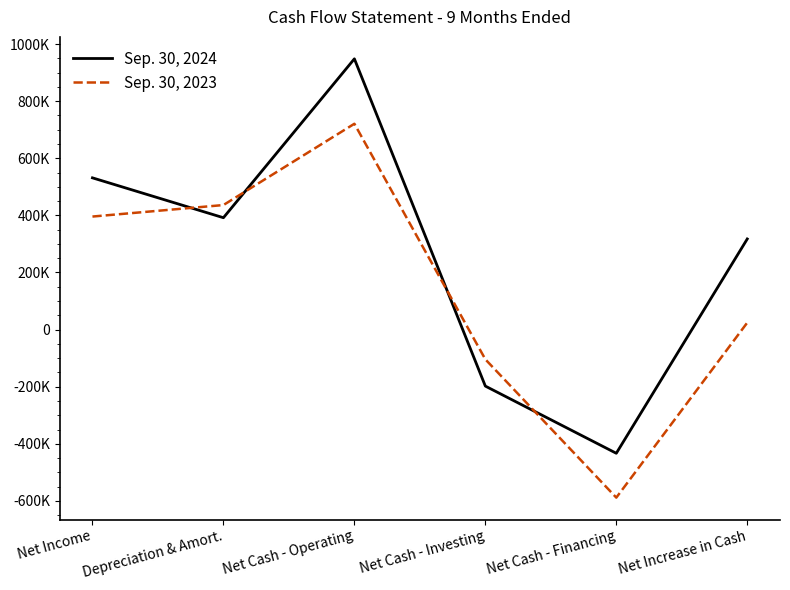

Rank the series by their maximum value, from lowest to highest.

Sep. 30, 2023, Sep. 30, 2024